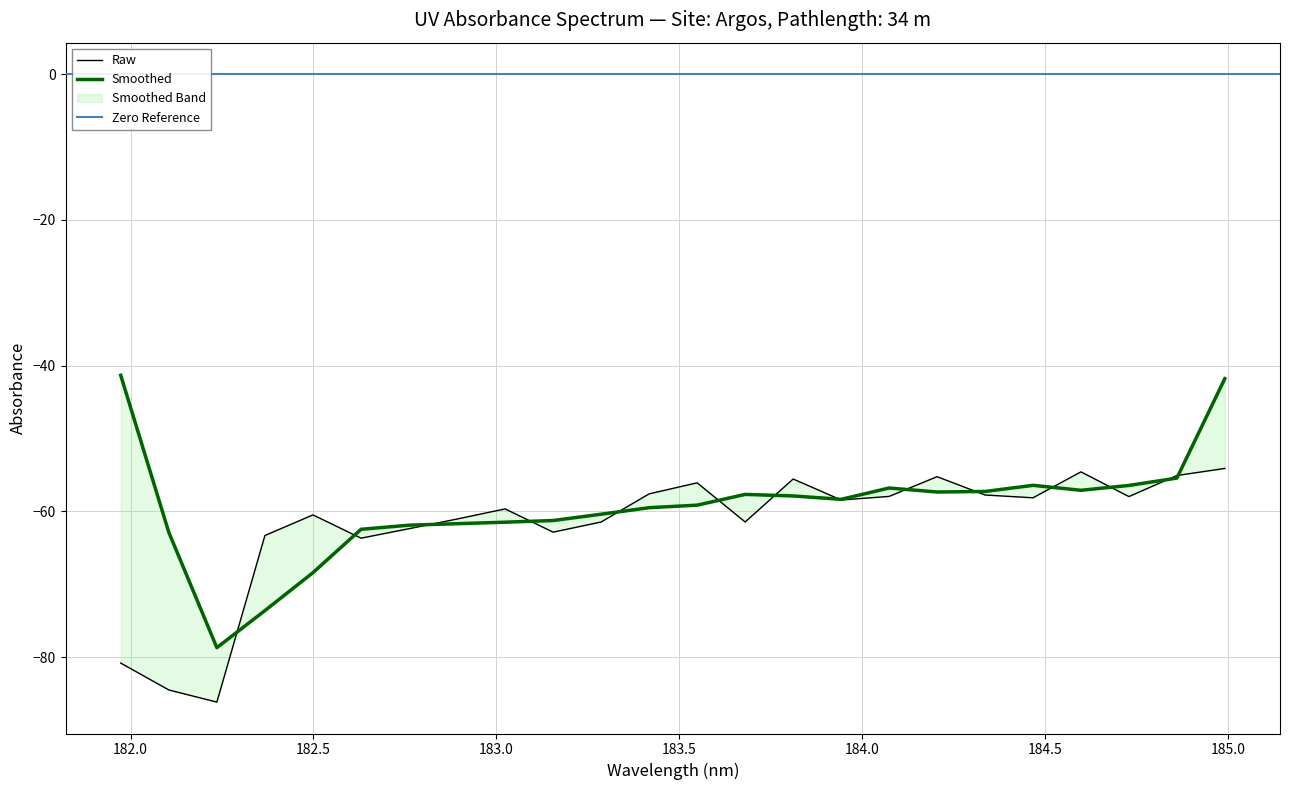

How many points are lower than both their immediate neighbors (excluding endpoints)?

7